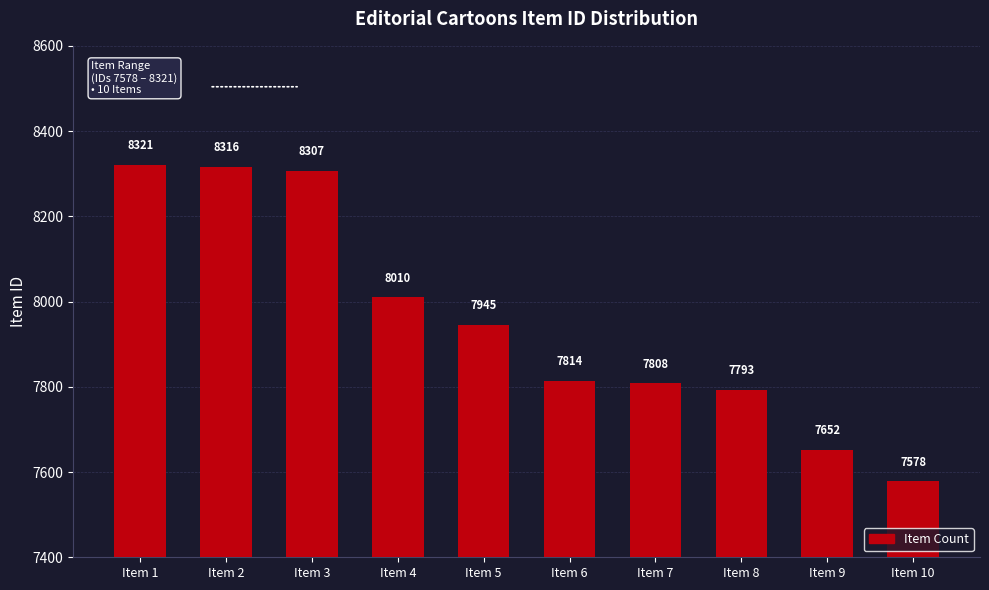

How many bars are there in total?

10